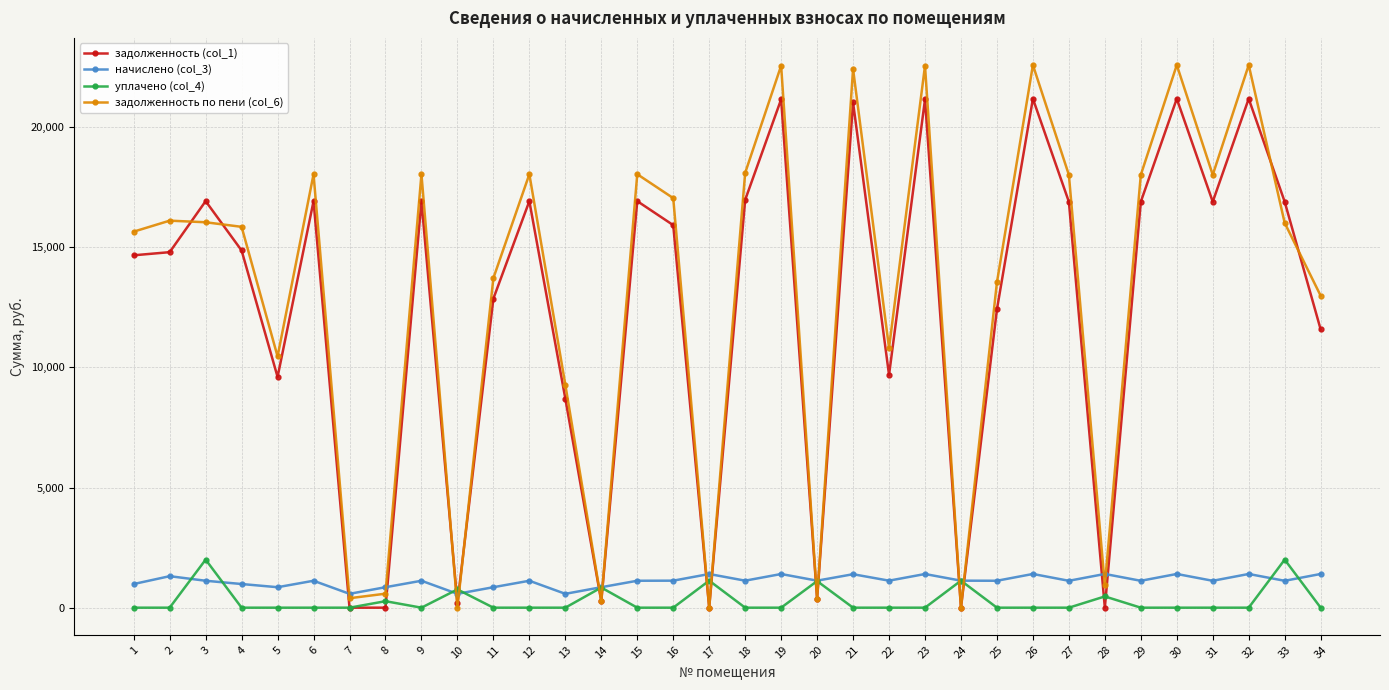

Is the value of начислено (col_3) at 1 greater than the value of уплачено (col_4) at 9?

Yes